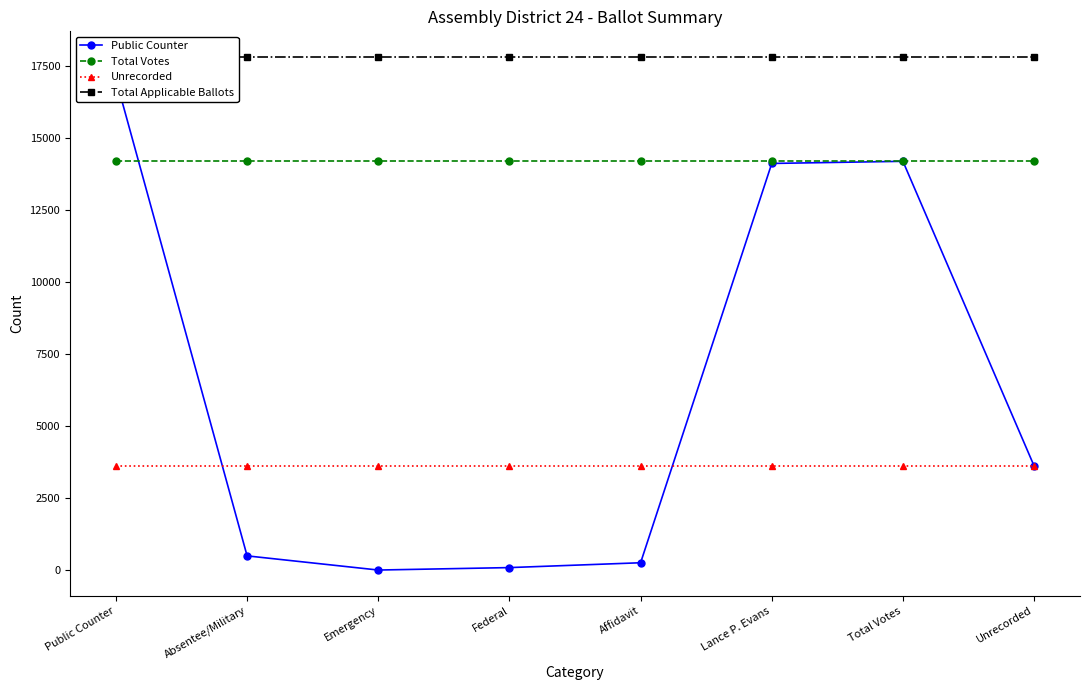

Which series changed the most between Public Counter and Emergency?

Public Counter